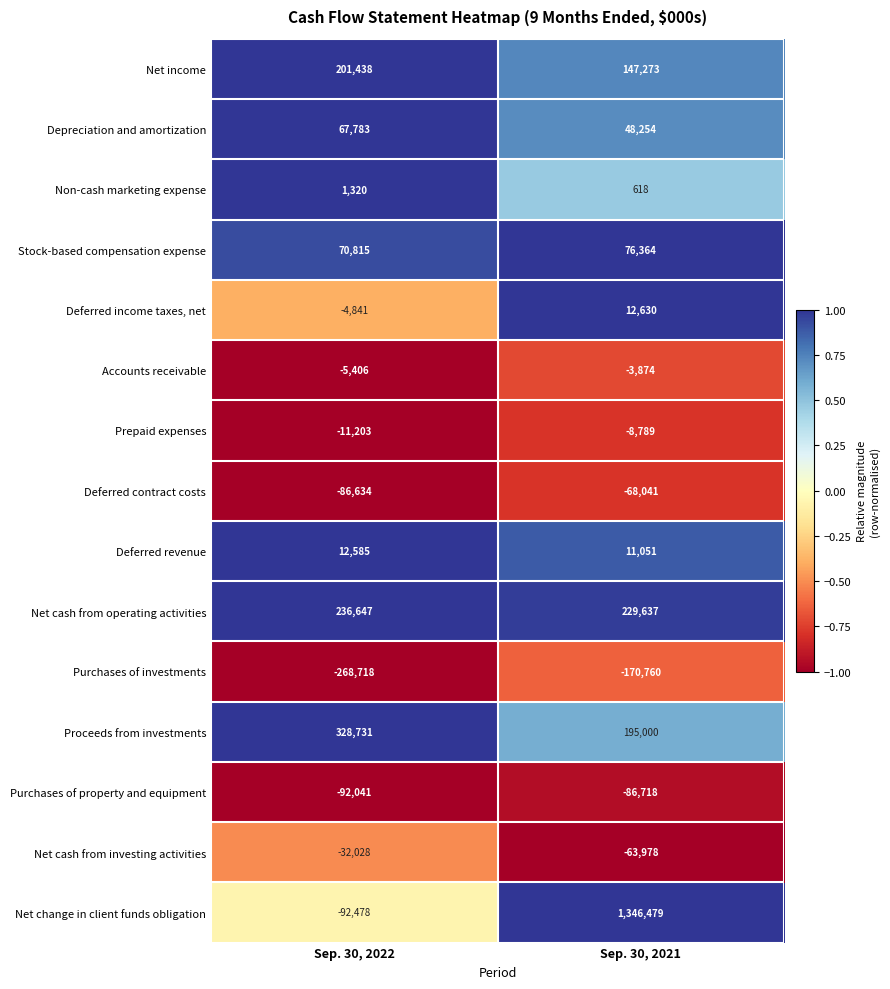

List the series in order of their peak value, highest first.

Net change in client funds obligation, Proceeds from investments, Net cash from operating activities, Net income, Stock-based compensation expense, Depreciation and amortization, Deferred income taxes, net, Deferred revenue, Non-cash marketing expense, Accounts receivable, Prepaid expenses, Net cash from investing activities, Deferred contract costs, Purchases of property and equipment, Purchases of investments